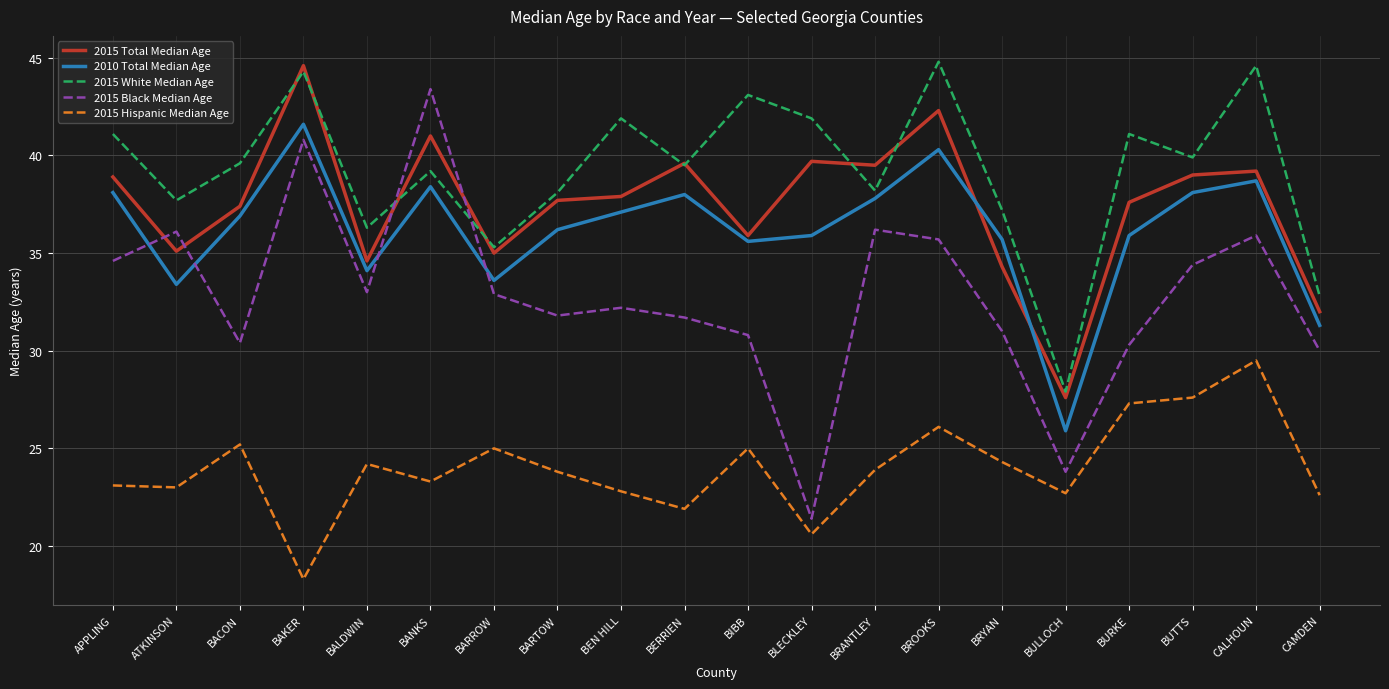

Does the chart display data point markers on the line(s)?

No